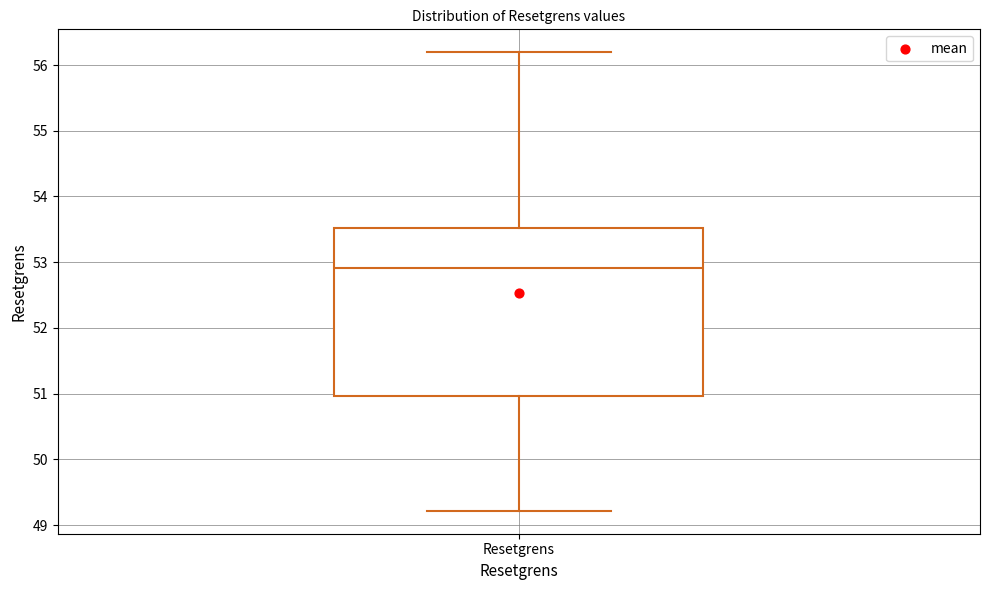

Read this box plot against the y-axis: the position of the median line, the range covered by the box, and the ends of both whiskers. The values are not printed on the chart, so give them approximately, as read against the axis.

median 52.9, box 51.0 to 53.5, whiskers 49.2 to 56.2